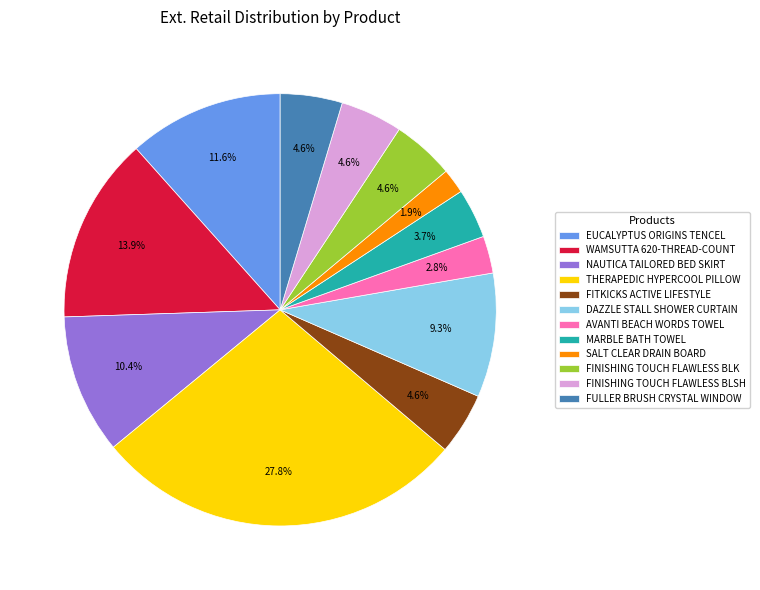

Is EUCALYPTUS ORIGINS TENCEL the majority of the pie?

No